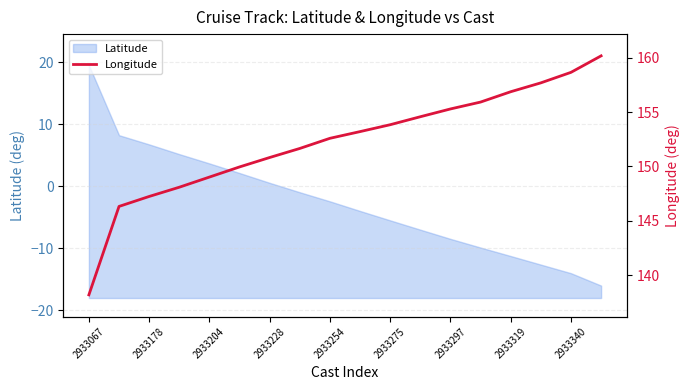

What is the lowest value of the Latitude series?

-16.0